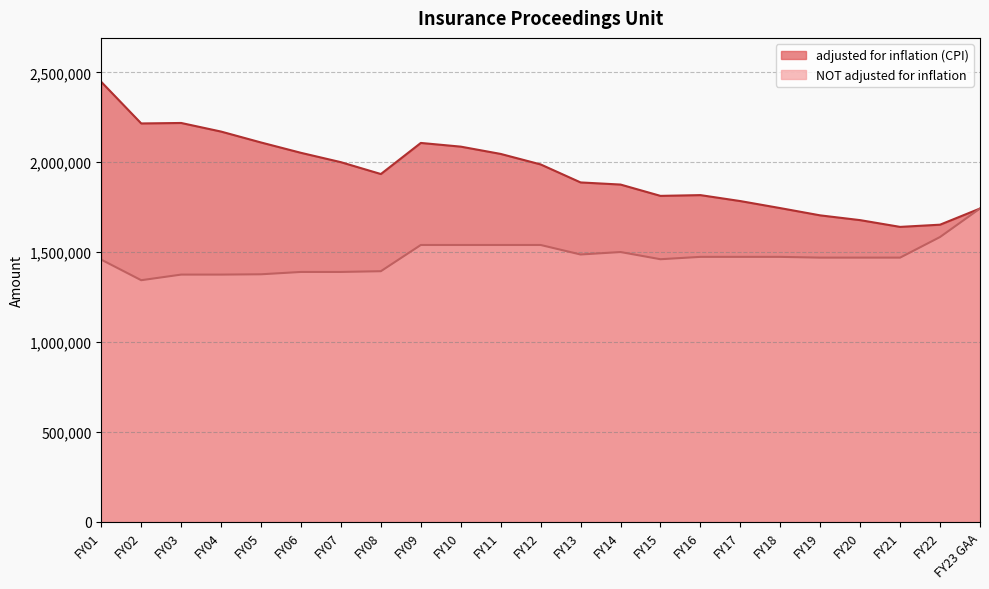

Is the value of adjusted for inflation (CPI) at FY18 greater than the value of NOT adjusted for inflation at FY08?

Yes